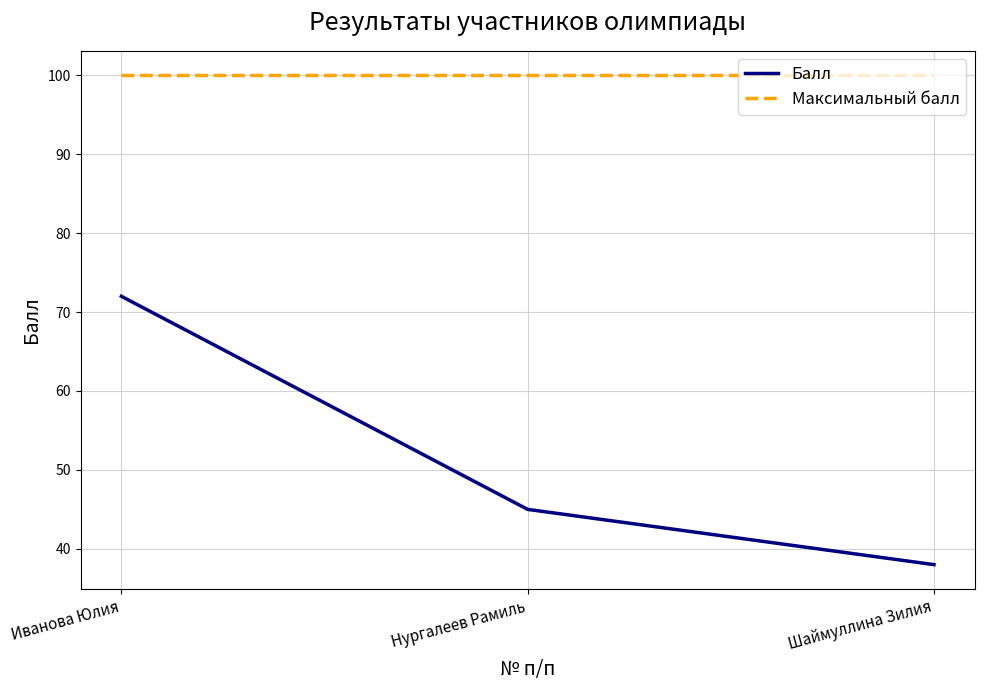

Reading left to right, what are all the values shown in this chart?

Балл: Иванова Юлия=72	Нургалеев Рамиль=45	Шаймуллина Зилия=38
Максимальный балл: Иванова Юлия=100	Нургалеев Рамиль=100	Шаймуллина Зилия=100